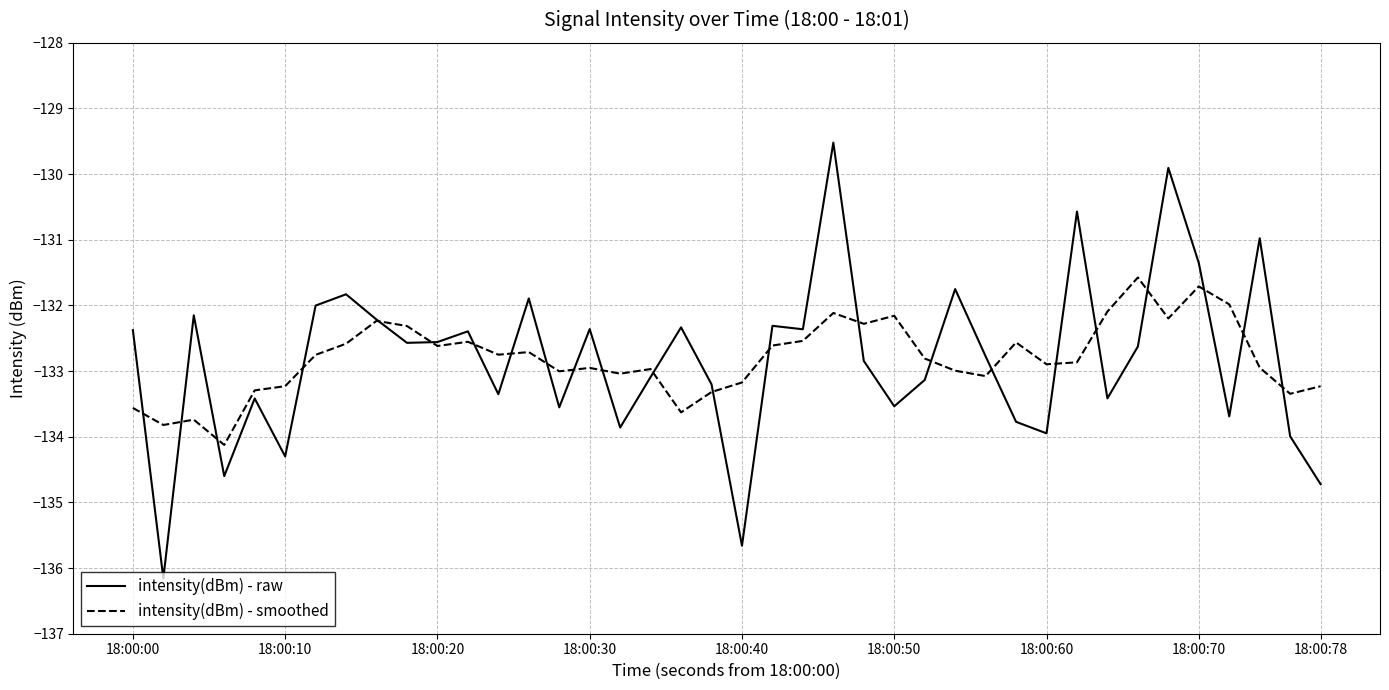

What is the minimum value for intensity(dBm) - smoothed?

-134.1